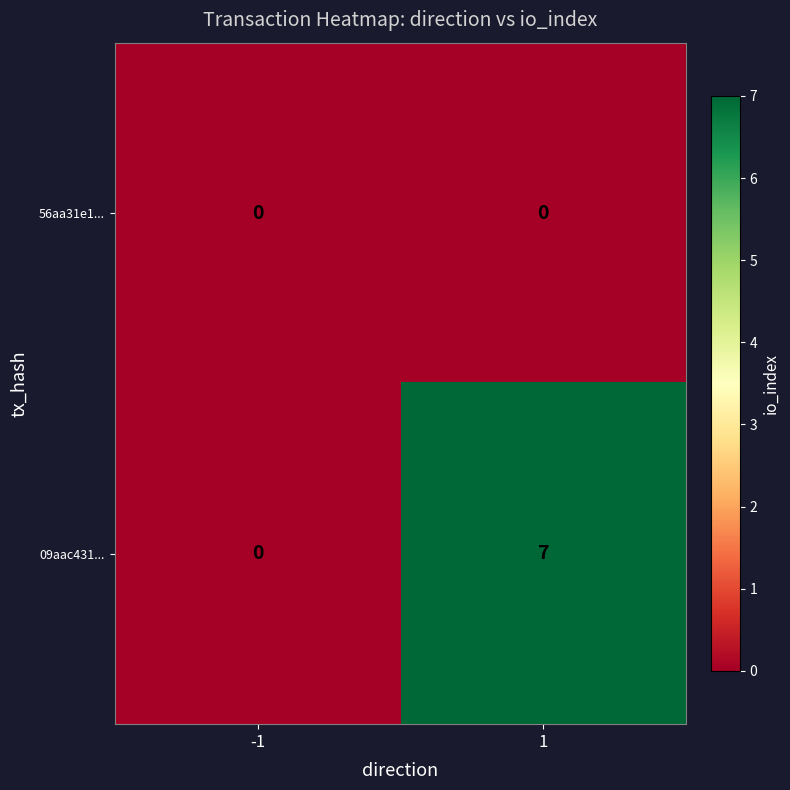

What is the average value of the 09aac431... series?

4